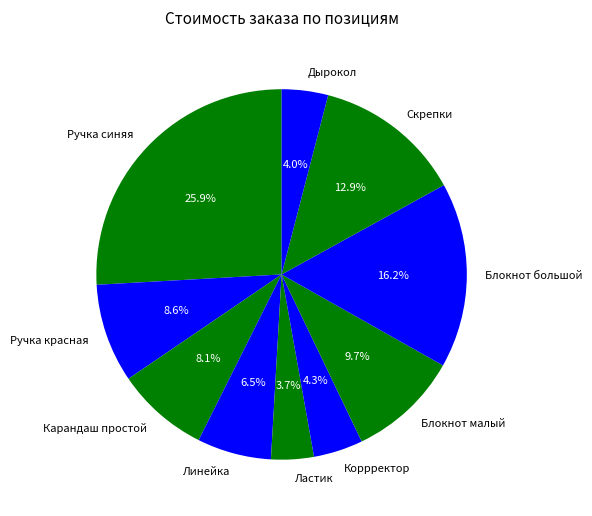

What percentage do Блокнот большой and Дырокол together represent?

20.2%